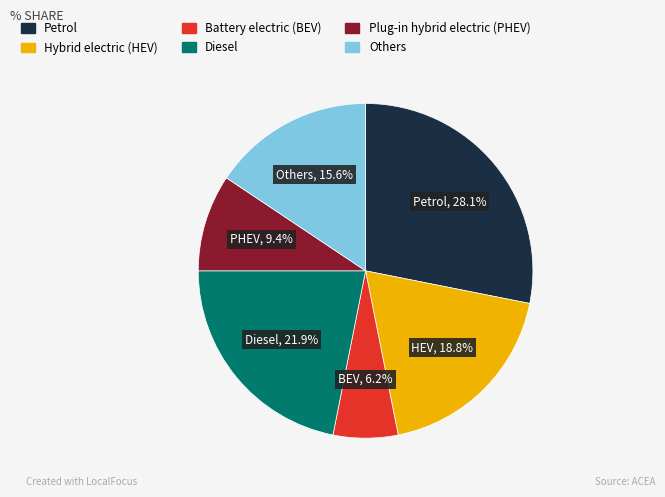

What is the largest slice in the pie chart?

Petrol